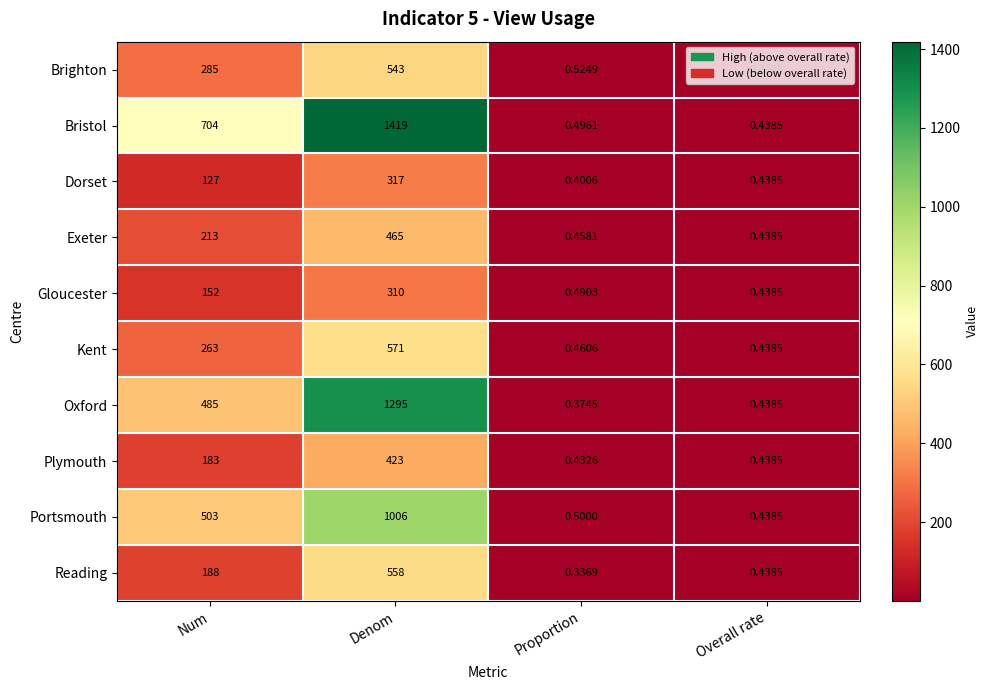

List the series in order of their peak value, lowest first.

Gloucester, Dorset, Plymouth, Exeter, Brighton, Reading, Kent, Portsmouth, Oxford, Bristol